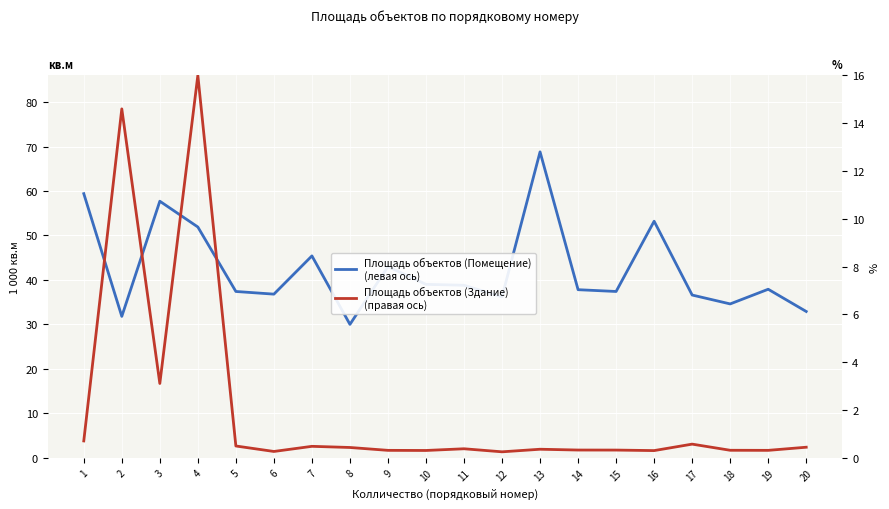

List the series in order of their overall mean, lowest first.

Площадь объектов (Здание)
(правая ось), Площадь объектов (Помещение)
(левая ось)